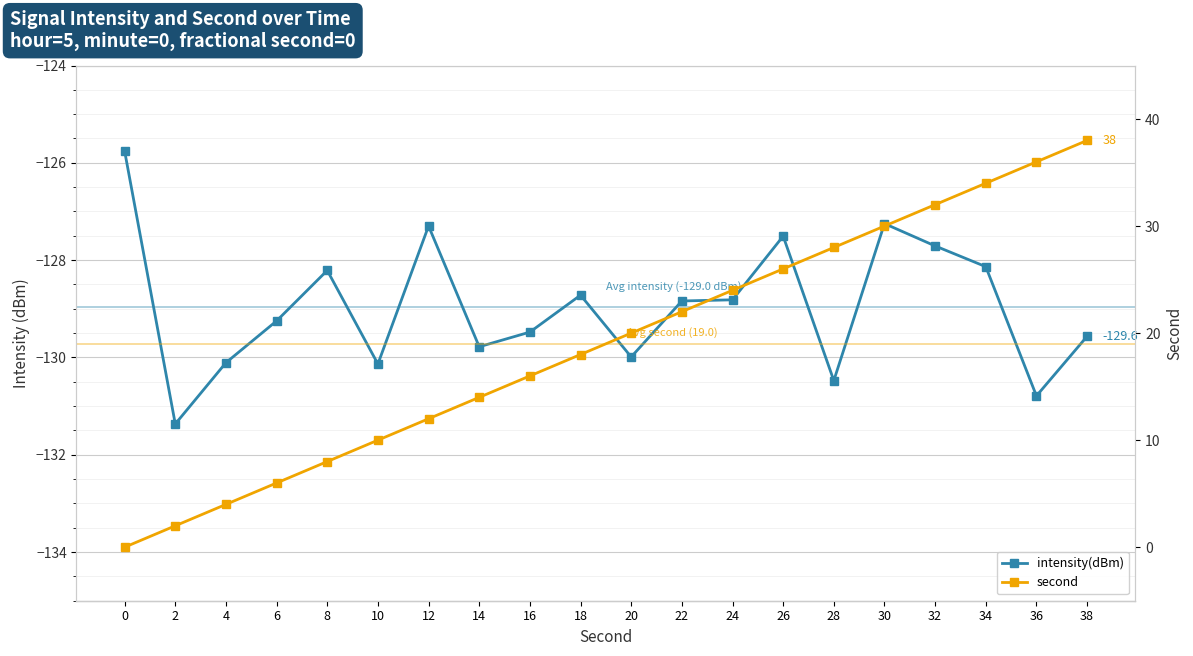

Which series has the largest range (max minus min)?

second